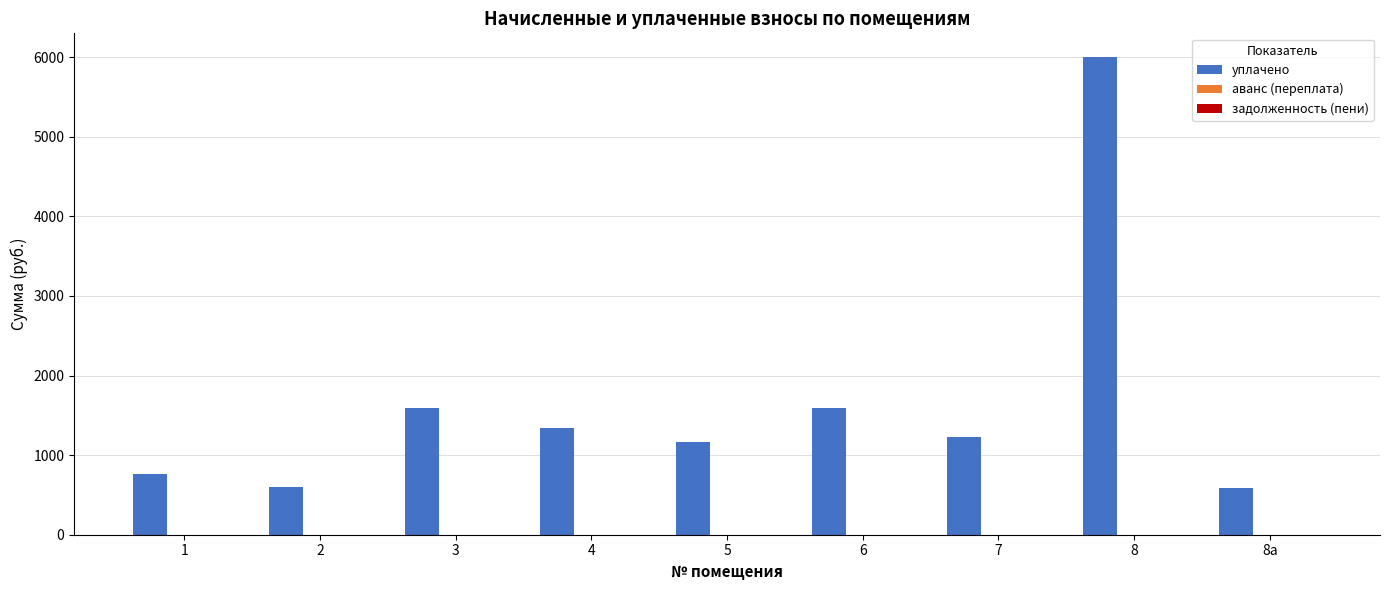

Which series changed the most between 2 and 3?

уплачено